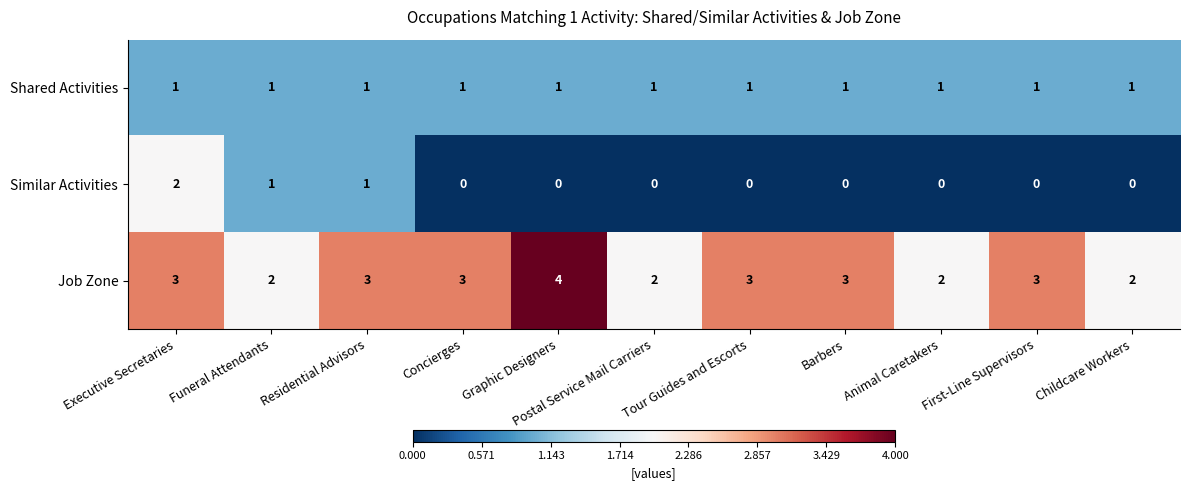

How many series are shown in this chart?

3